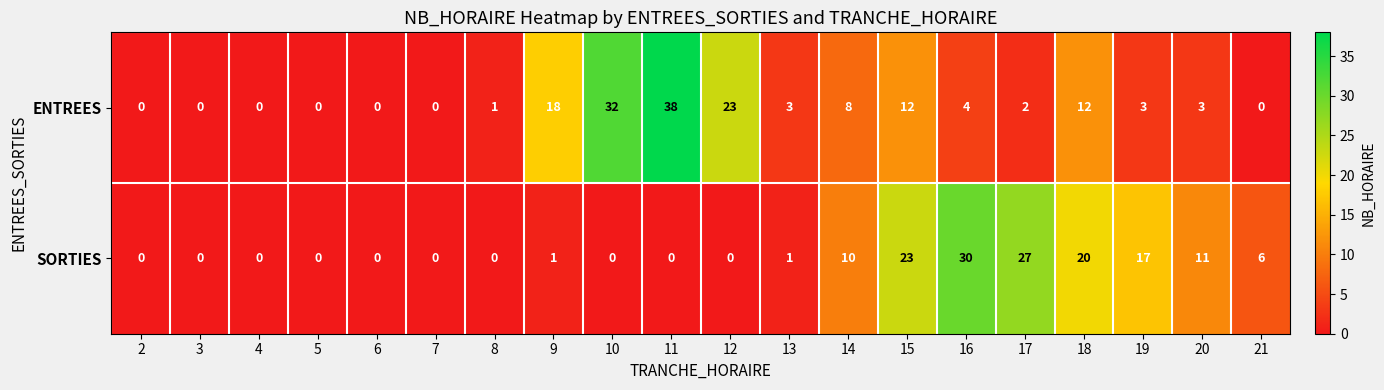

Which series has the largest total across all categories?

ENTREES